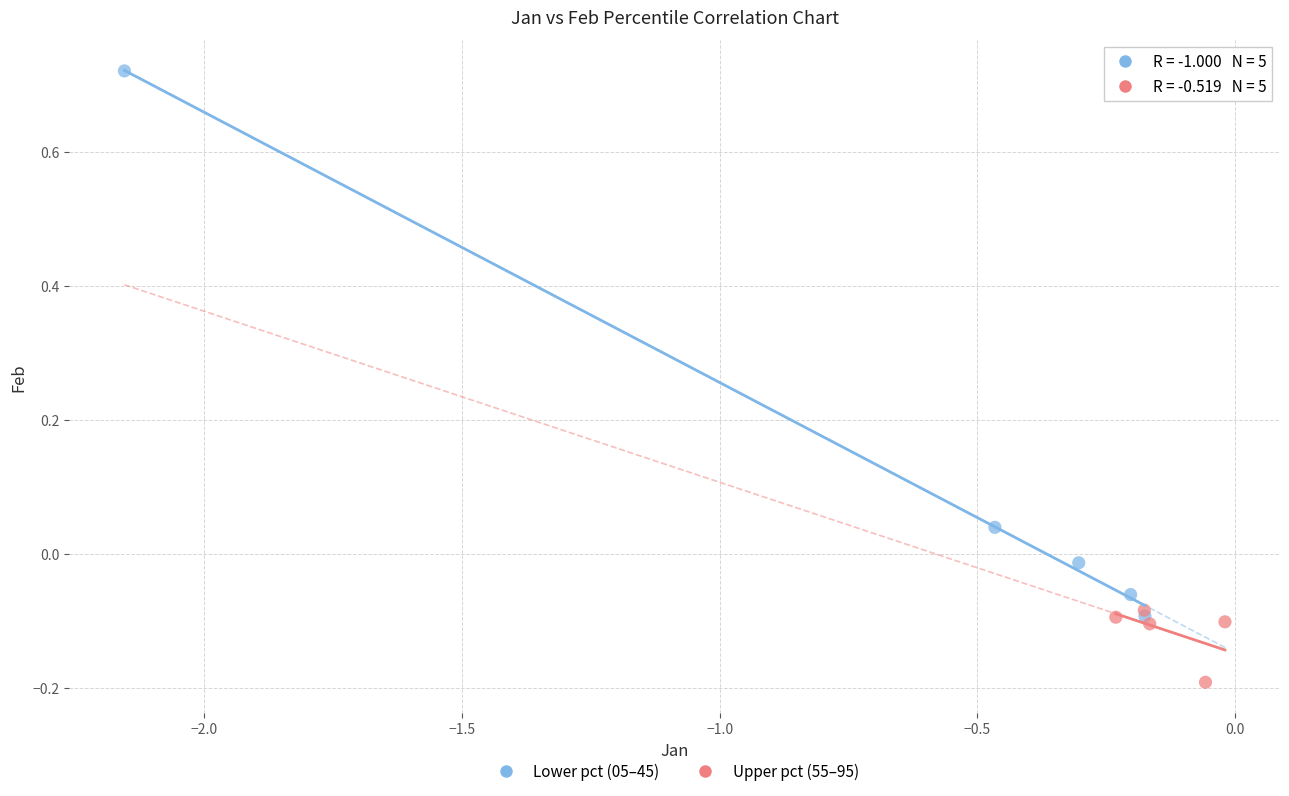

Which series contains the lowest Y value?

Upper pct (55–95)